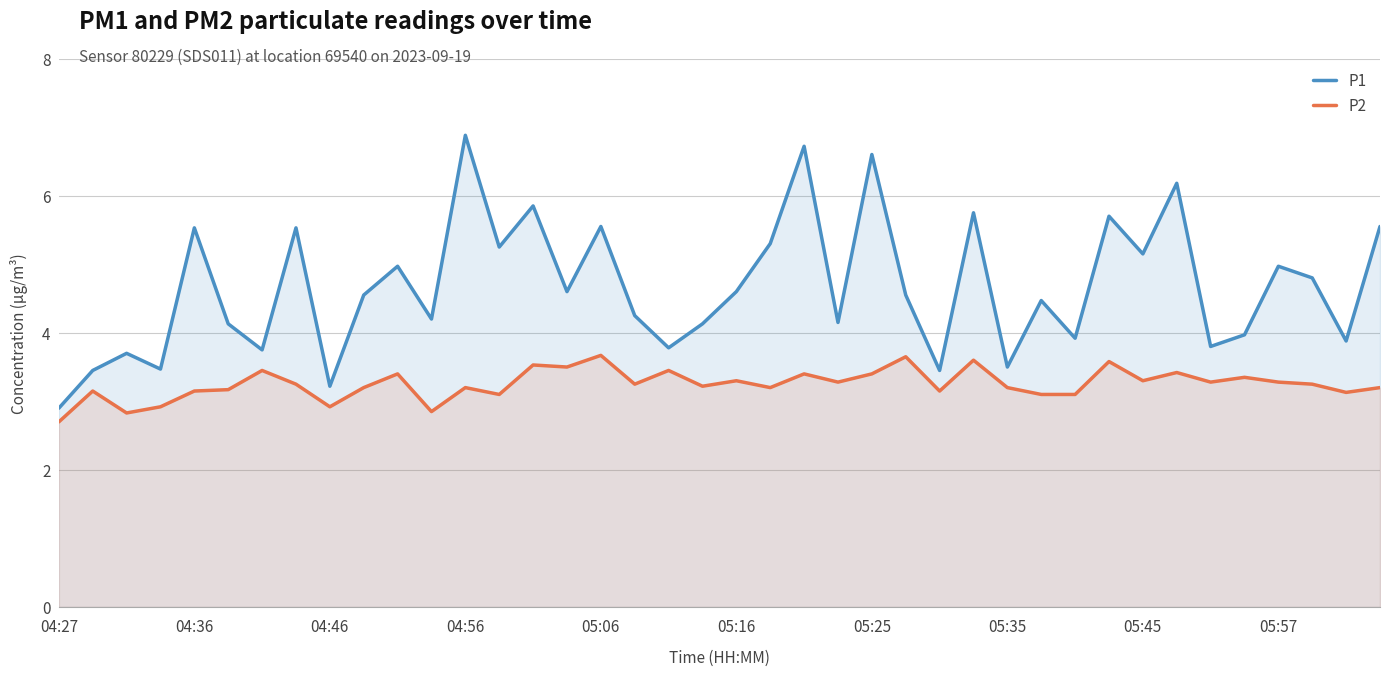

Which series has the largest total across all categories?

P1